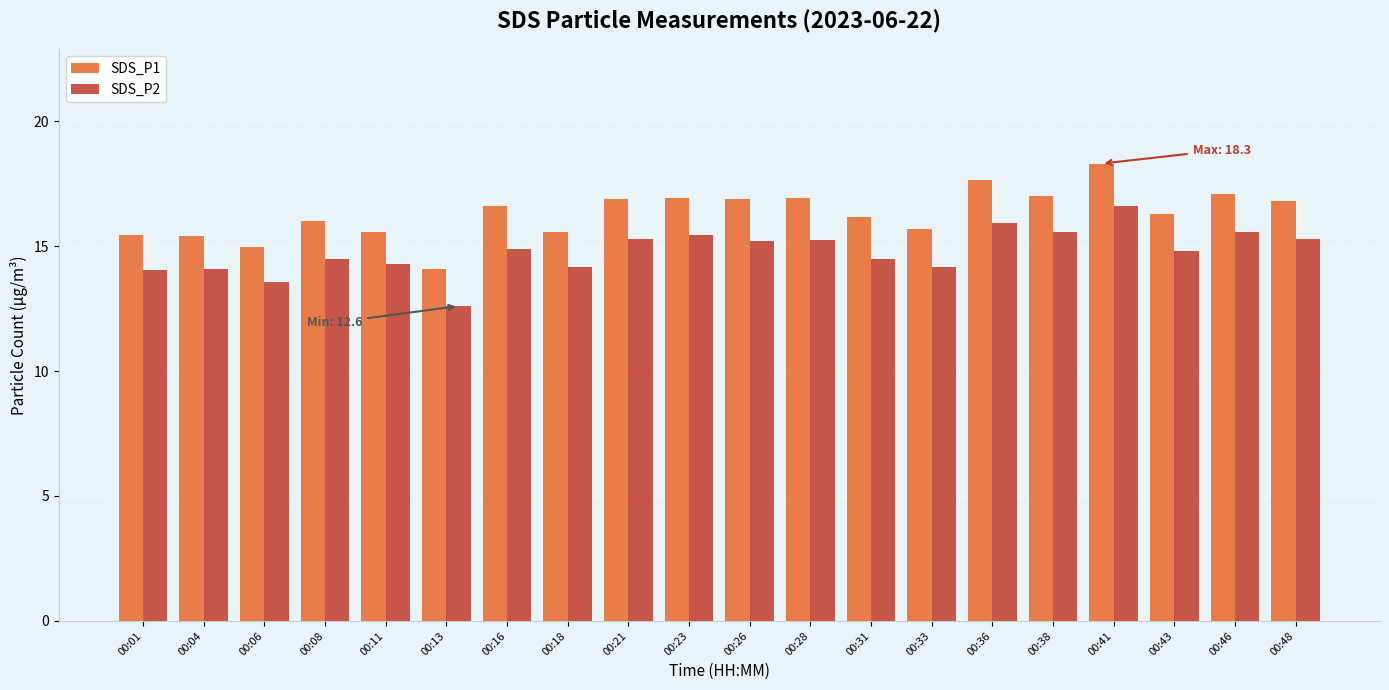

The SDS_P2 series shows 8.6 at 00:08. True or false?

False